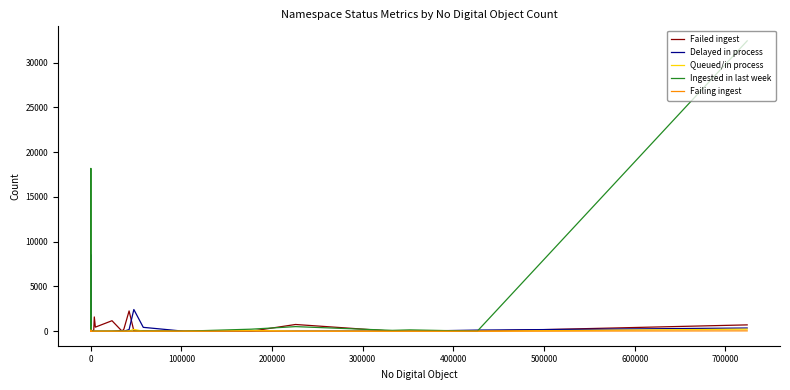

True or false: Delayed in process and Queued/in process intersect in this chart.

True